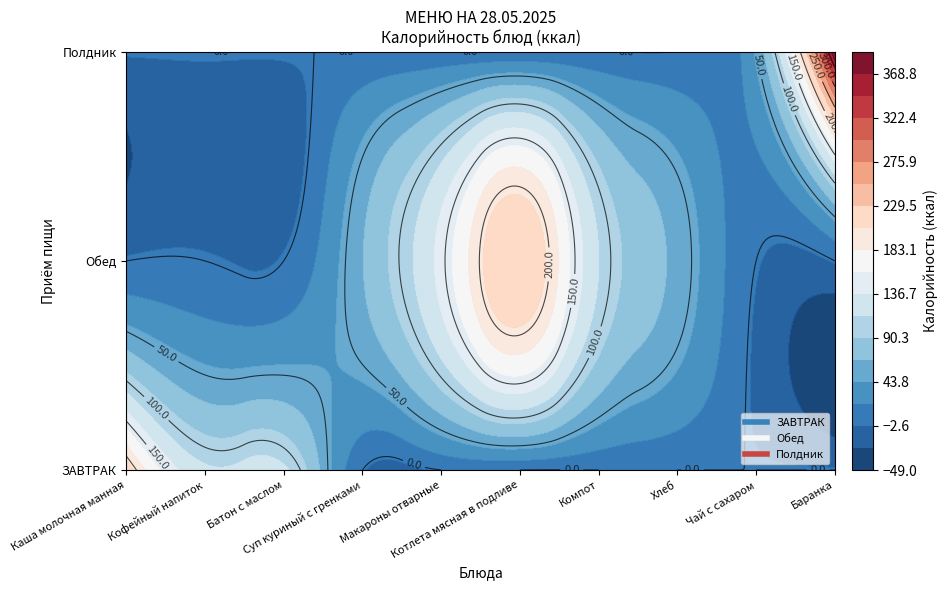

At which label does the data first exceed 118?

Каша молочная манная